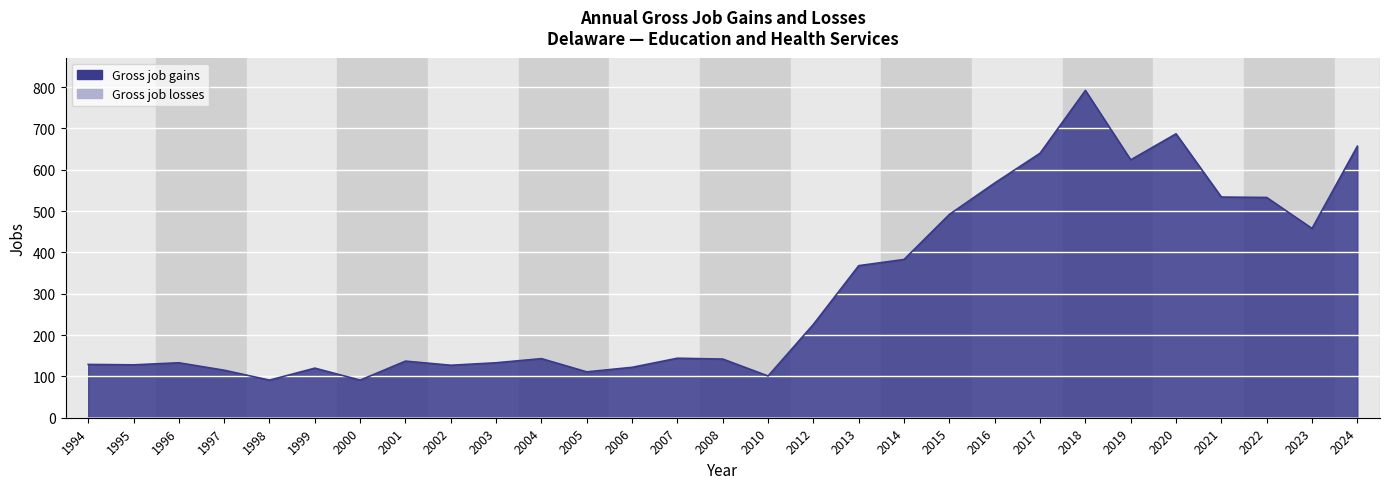

Is it true that the value at 2019 is 624?

True